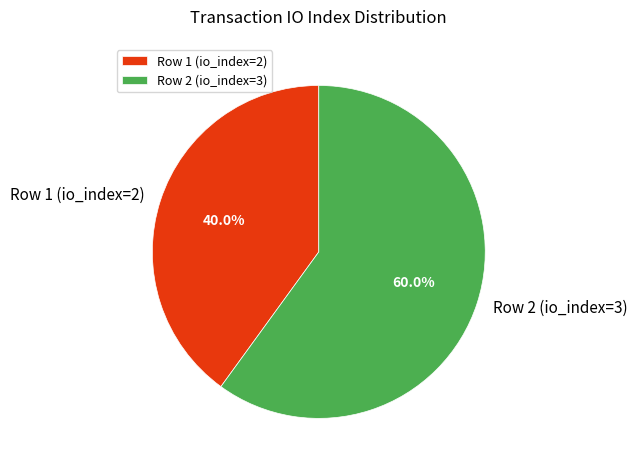

Which has a higher value, Row 2 (io_index=3) or Row 1 (io_index=2)?

Row 2 (io_index=3)